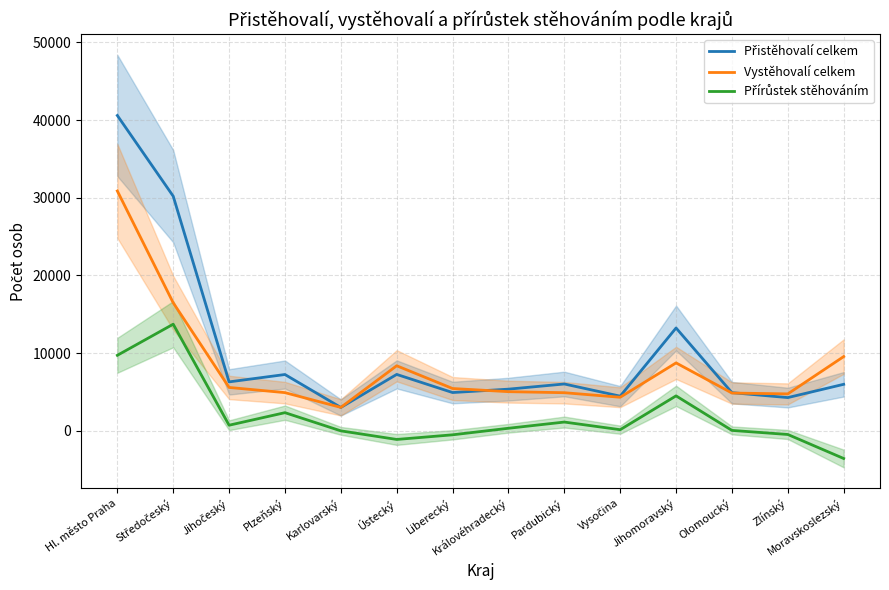

What is the difference between the Přírůstek stěhováním values at Plzeňský and Liberecký?

2851